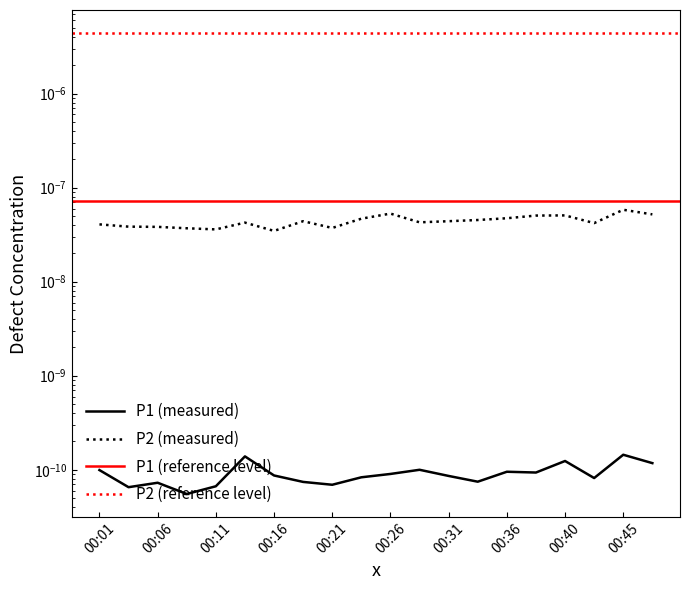

At which category does P2 reach its first local valley?

00:11